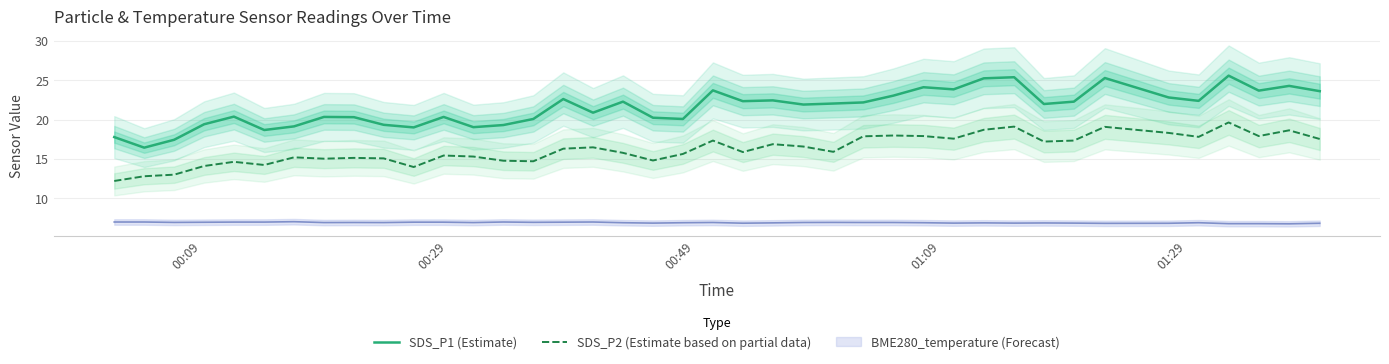

What is the lowest value of the SDS_P1 (Estimate) series?

16.4